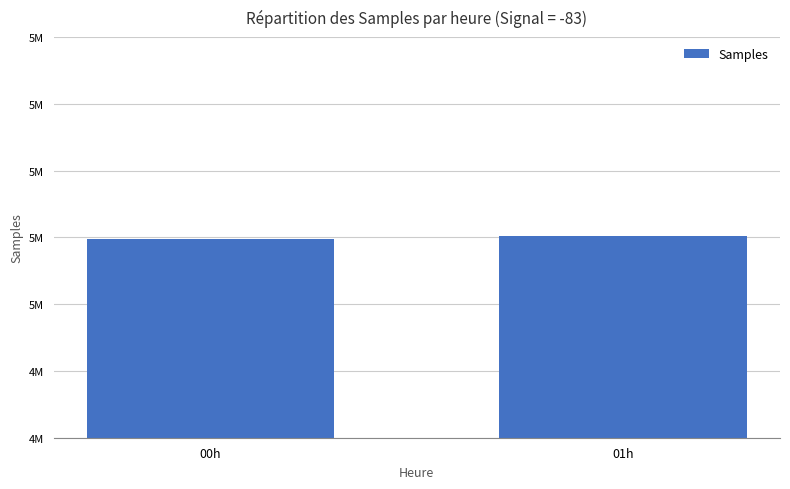

Are the bars horizontal?

No